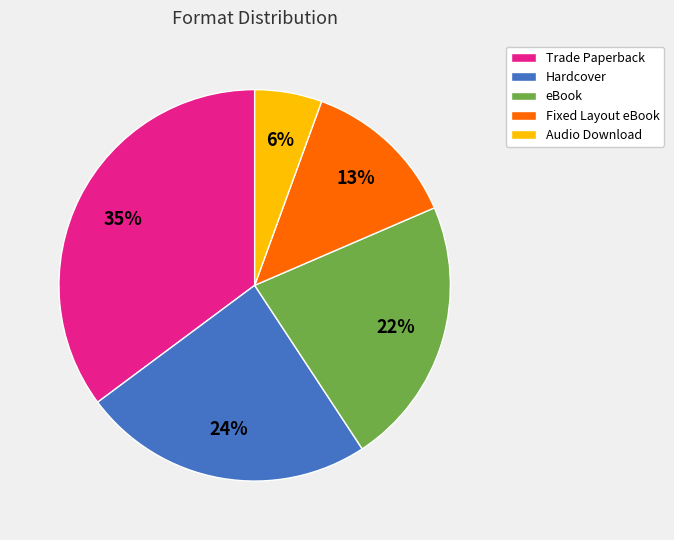

Is it true that Hardcover is 38% of the pie?

False